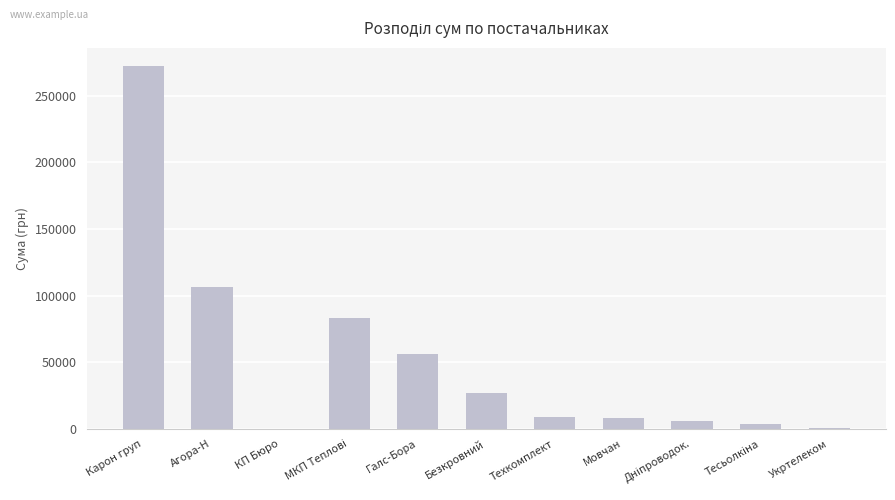

Between Техкомплект and КП Бюро, which is larger?

Техкомплект